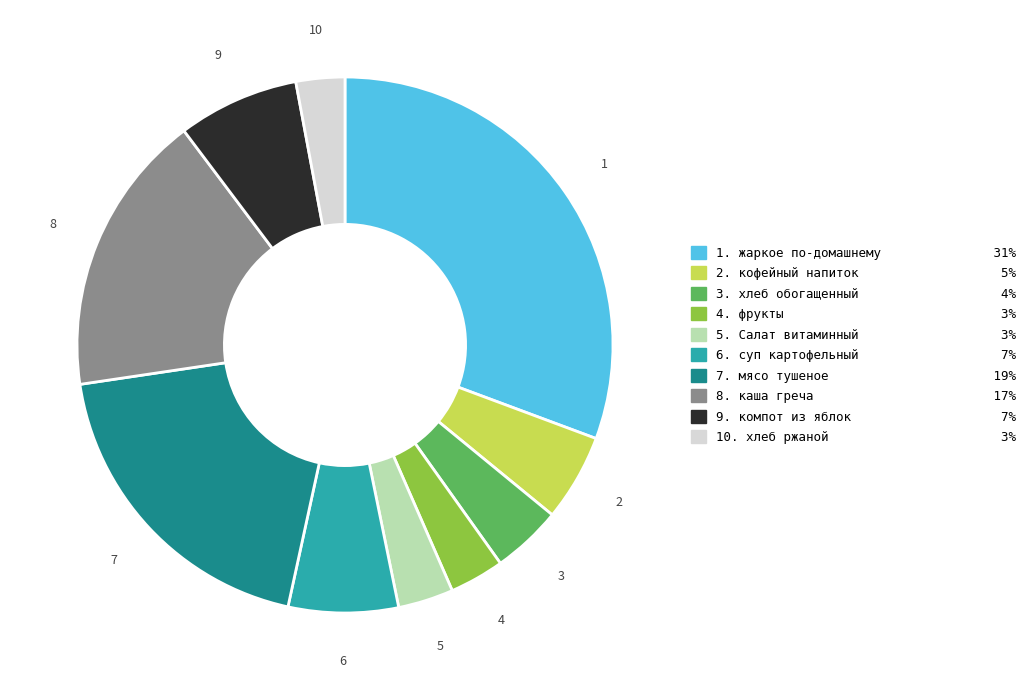

Is there any slice that represents more than half of the pie?

No